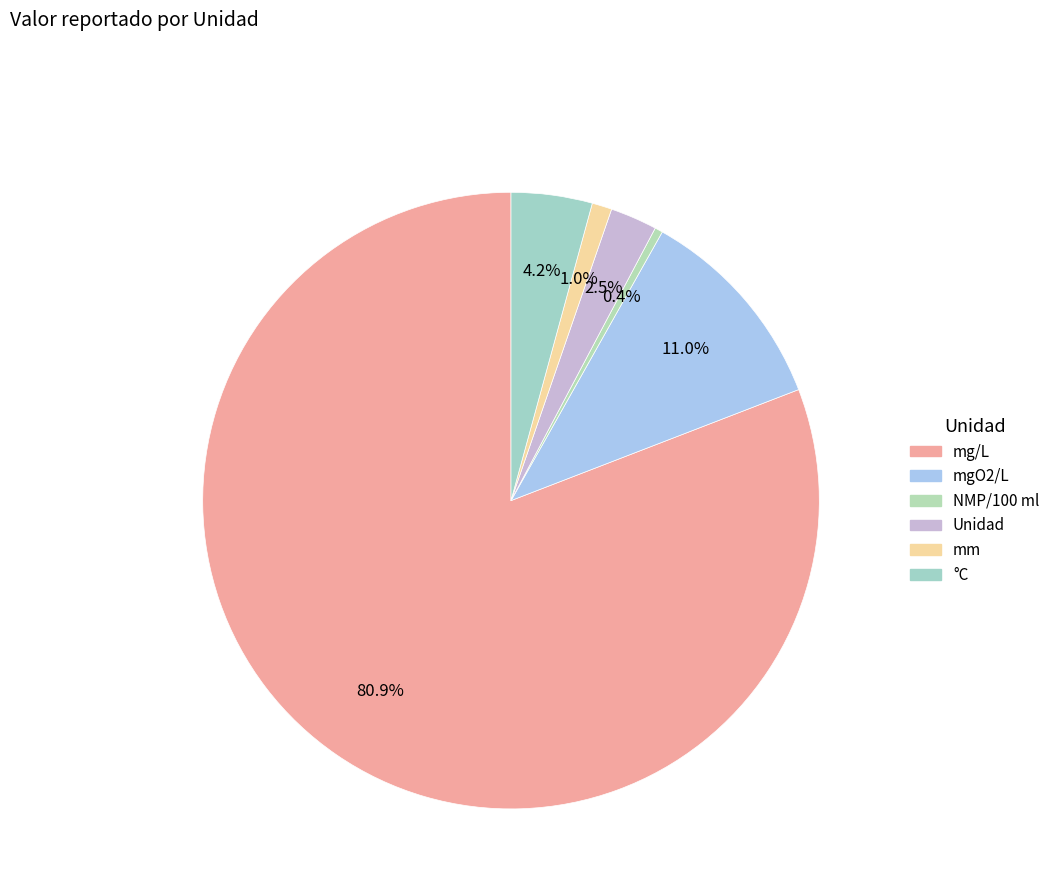

Is it true that °C is 1% of the pie?

False